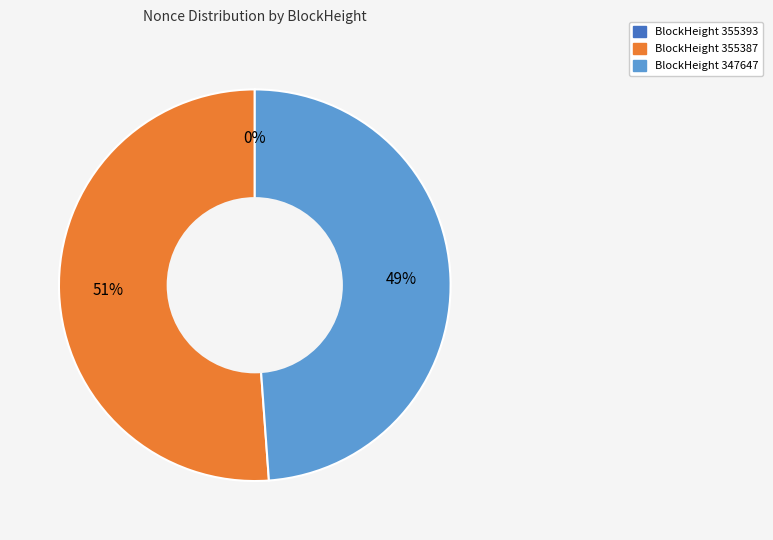

Is there any slice that represents more than half of the pie?

Yes